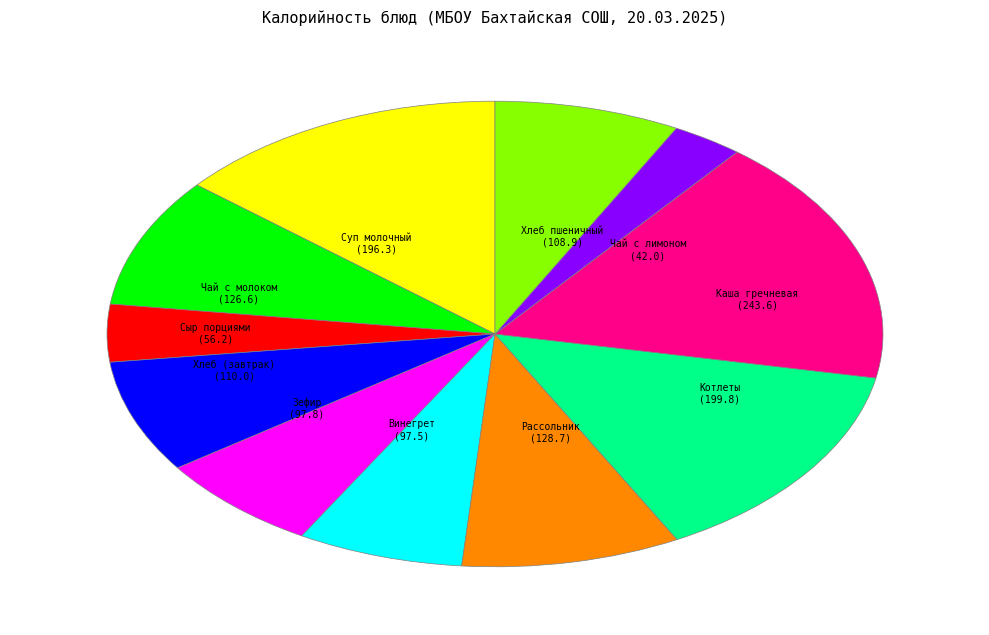

Does Суп молочный account for over 50% of the chart?

No